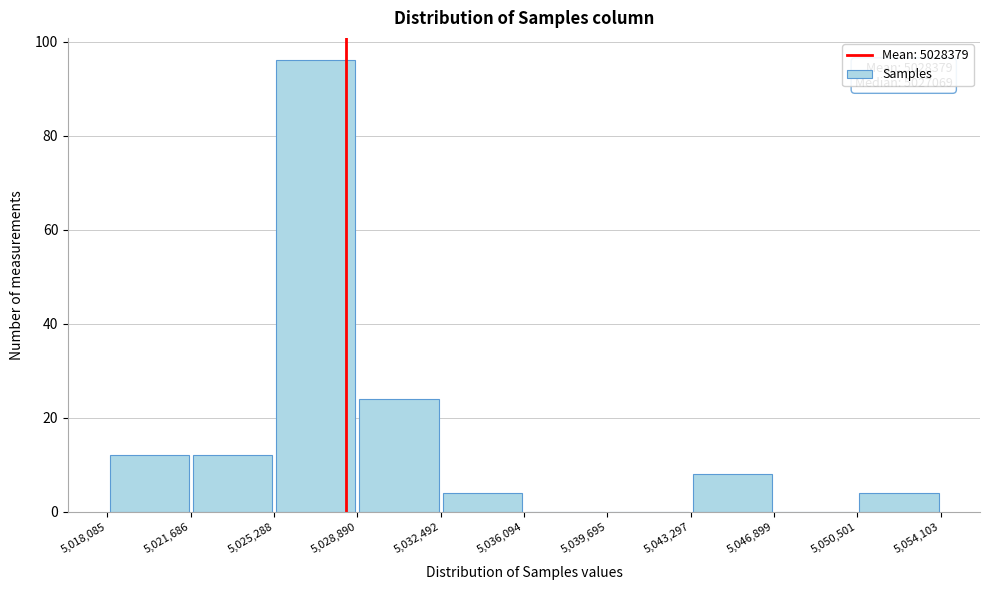

Which range on the x-axis has the tallest bar?

5,025,288 to 5,028,890